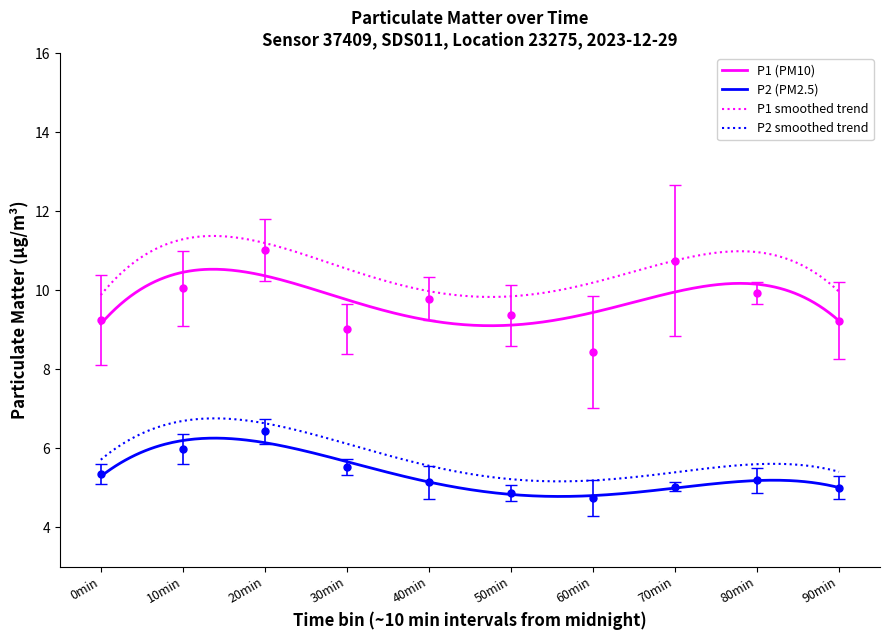

True or false: P1 smoothed trend and P1 (PM10) cross at least once.

False